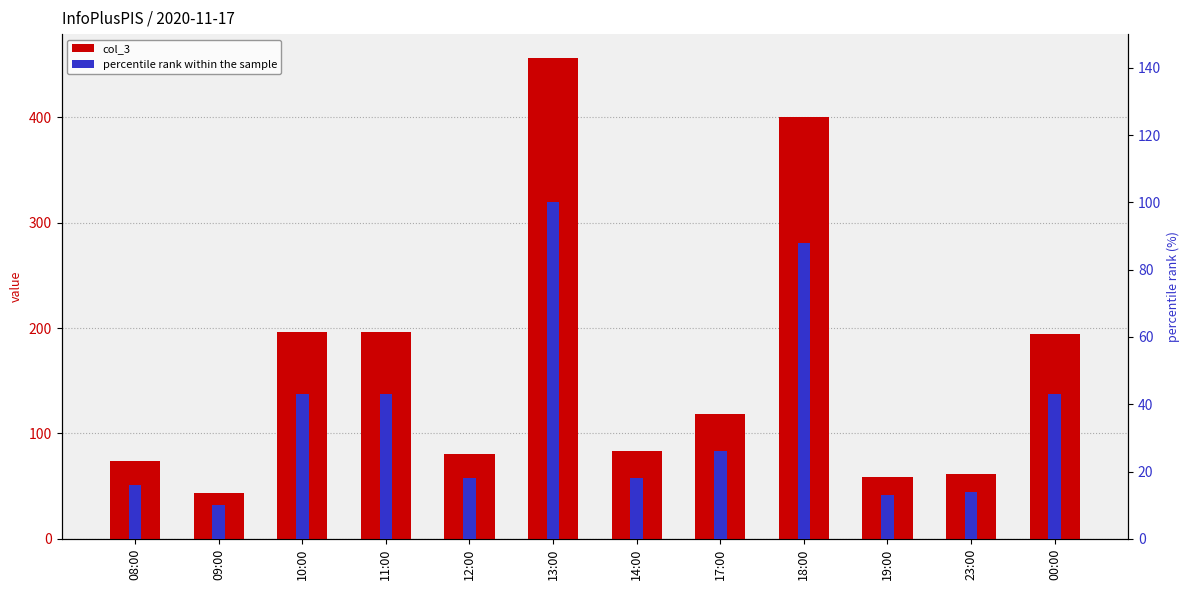

Is the value of col_3 at 10:00 greater than the value of percentile rank within the sample at 19:00?

Yes